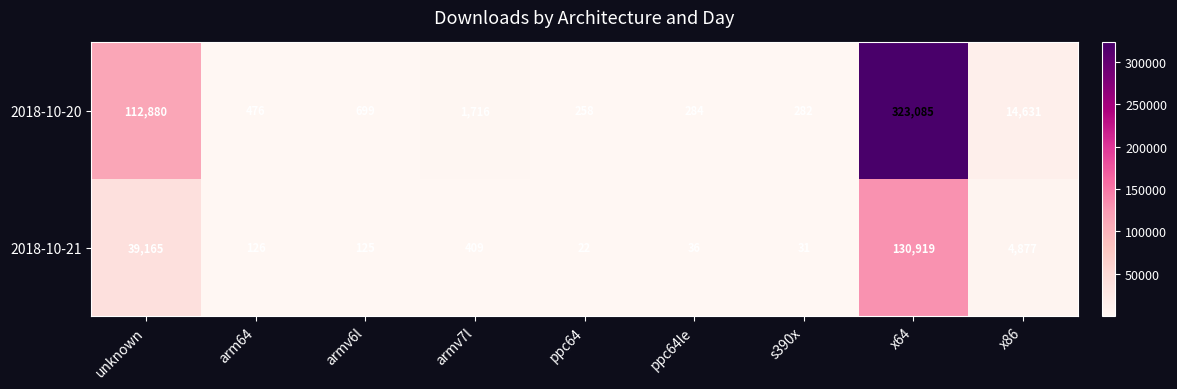

How many categories are shown in the chart?

9